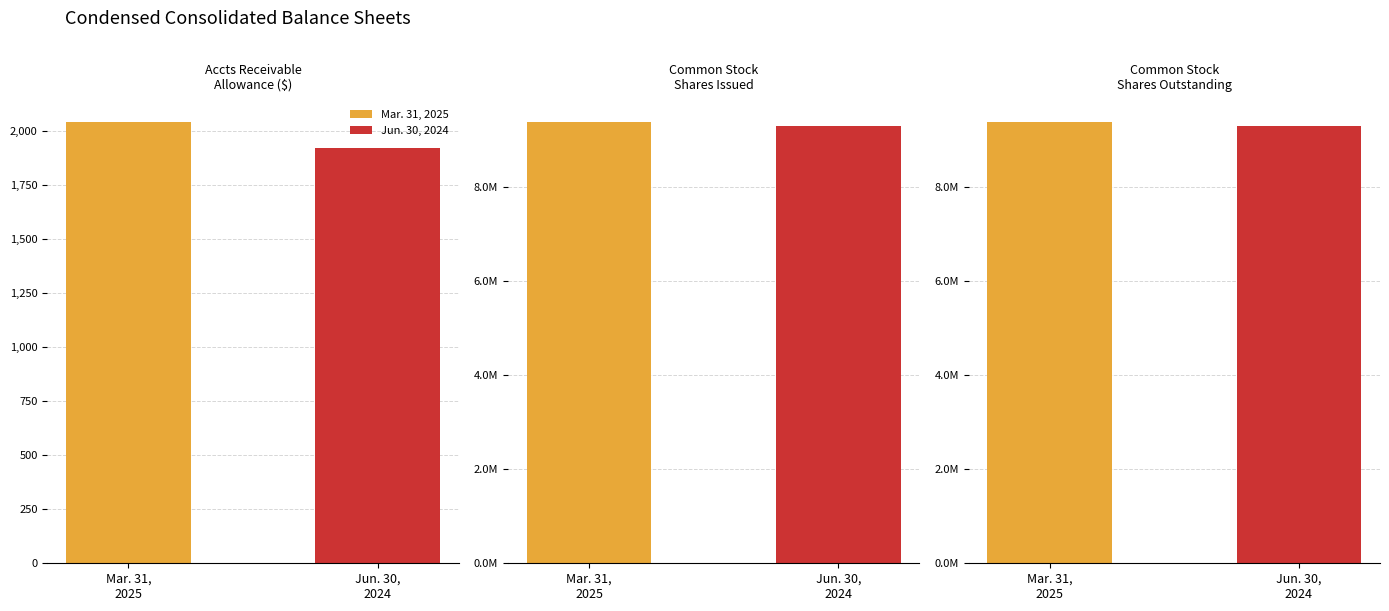

Rank the series by their maximum value, from lowest to highest.

Jun. 30, 2024, Mar. 31, 2025